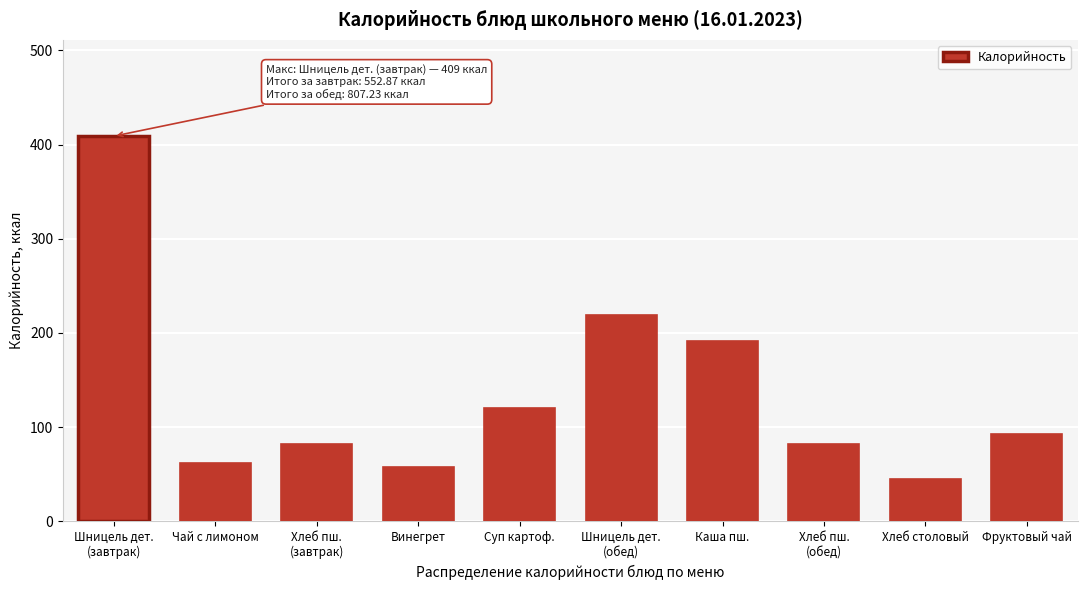

What is the greatest value displayed?

409.0